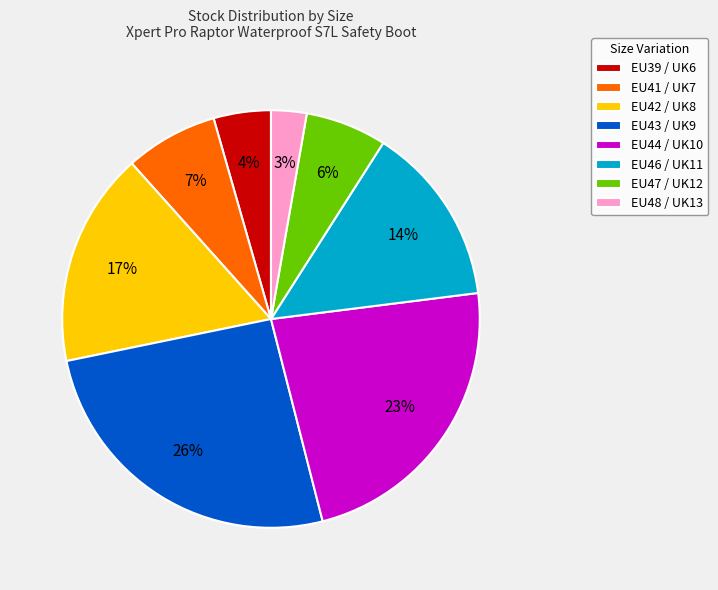

To the nearest percent, what portion does EU42 / UK8 represent?

17%